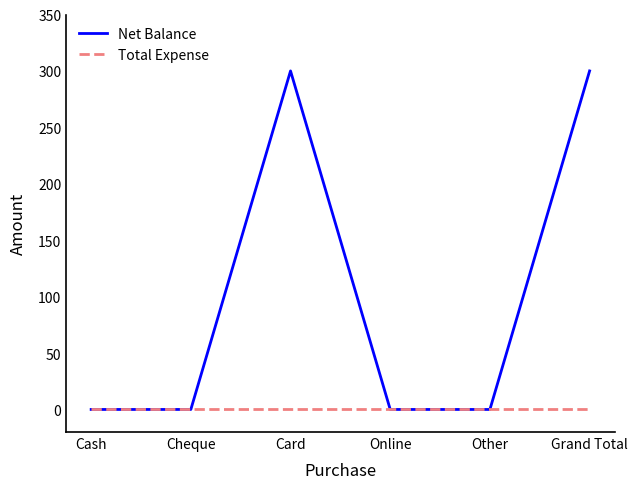

The value of Total Expense at Grand Total is 0. True or false?

True